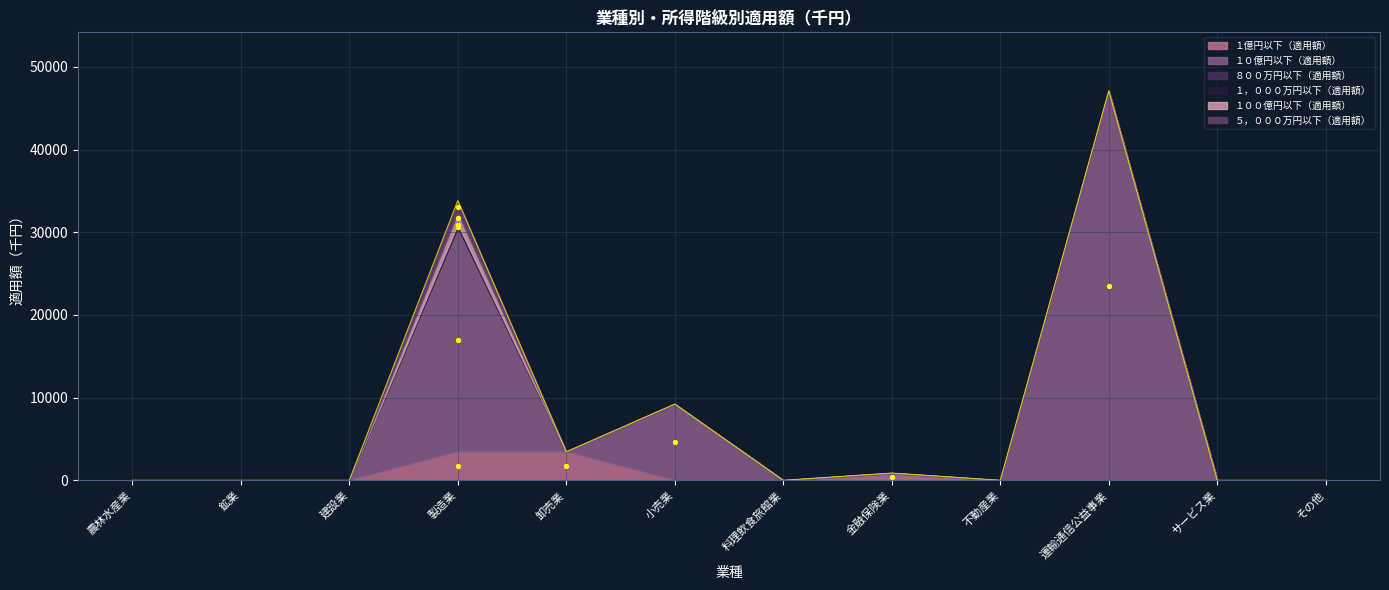

At which category is the sum across all series the highest?

運輸通信公益事業